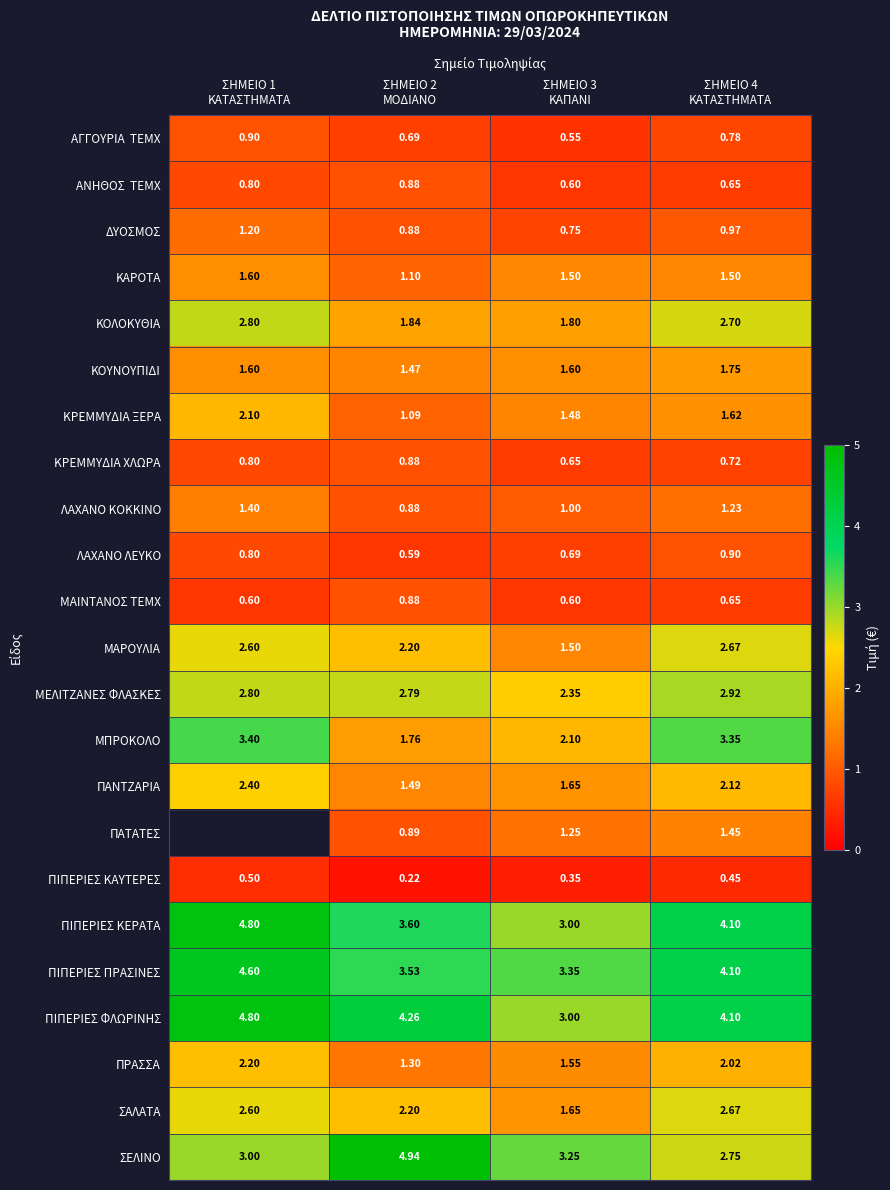

At ΣΗΜΕΙΟ 3 ΚΑΠΑΝΙ, list the series in order from largest to smallest.

ΠΙΠΕΡΙΕΣ ΠΡΑΣΙΝΕΣ, ΣΕΛΙΝΟ, ΠΙΠΕΡΙΕΣ ΚΕΡΑΤΑ, ΠΙΠΕΡΙΕΣ ΦΛΩΡΙΝΗΣ, ΜΕΛΙΤΖΑΝΕΣ ΦΛΑΣΚΕΣ, ΜΠΡΟΚΟΛΟ, ΚΟΛΟΚΥΘΙΑ, ΣΑΛΑΤΑ, ΠΑΝΤΖΑΡΙΑ, ΚΟΥΝΟΥΠΙΔΙ, ΠΡΑΣΣΑ, ΚΑΡΟΤΑ, ΜΑΡΟΥΛΙΑ, ΚΡΕΜΜΥΔΙΑ ΞΕΡΑ, ΠΑΤΑΤΕΣ, ΛΑΧΑΝΟ ΚΟΚΚΙΝΟ, ΔΥΟΣΜΟΣ, ΛΑΧΑΝΟ ΛΕΥΚΟ, ΚΡΕΜΜΥΔΙΑ ΧΛΩΡΑ, ΑΝΗΘΟΣ ΤΕΜΧ, ΜΑΙΝΤΑΝΟΣ ΤΕΜΧ, ΑΓΓΟΥΡΙΑ ΤΕΜΧ, ΠΙΠΕΡΙΕΣ ΚΑΥΤΕΡΕΣ